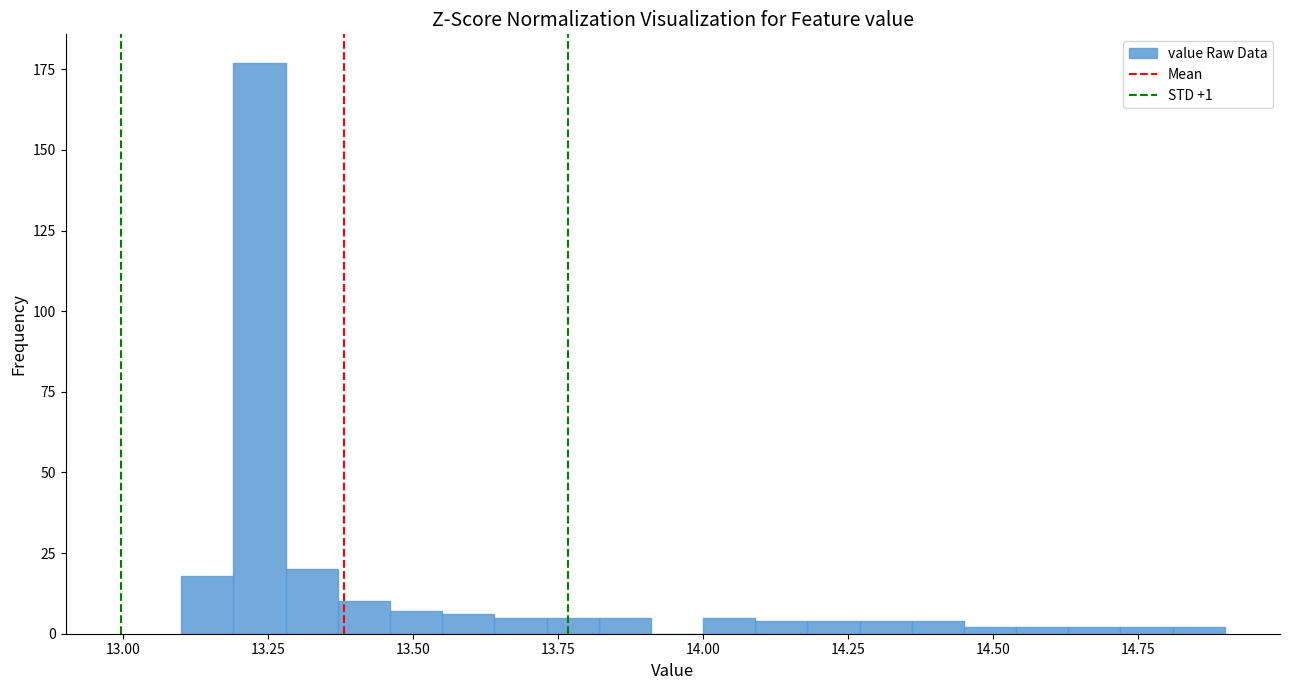

Read against the x-axis, roughly where is the centre of the tallest bar?

13.25